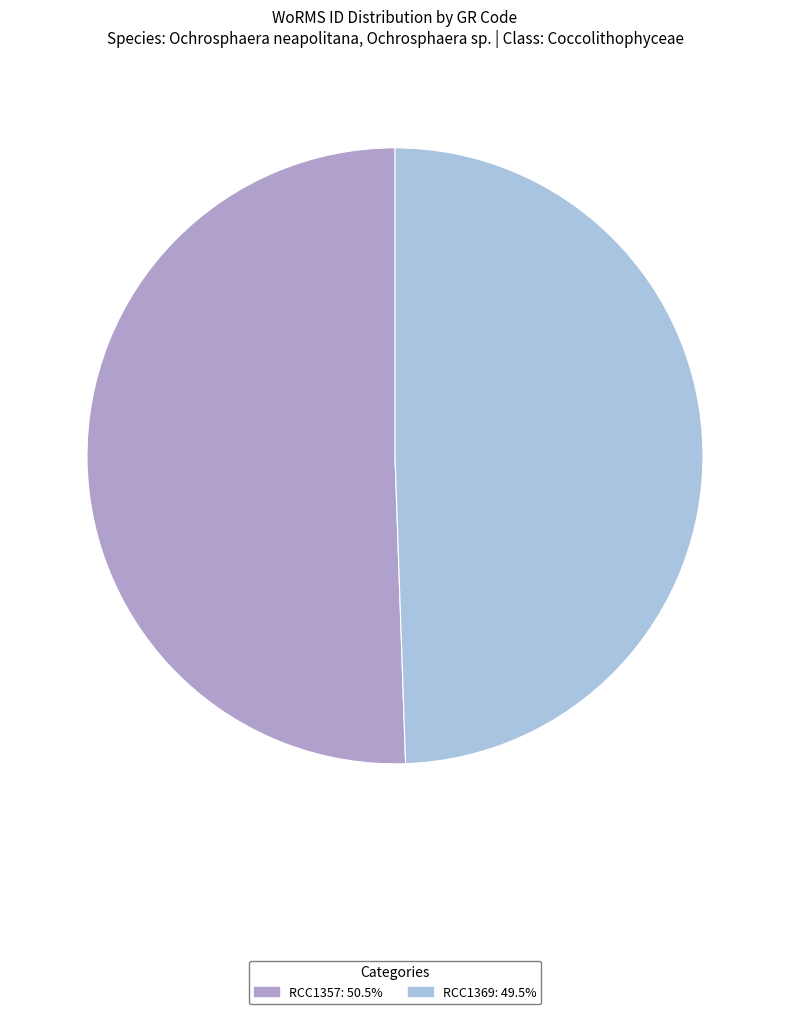

Count the number of slices in the pie.

2